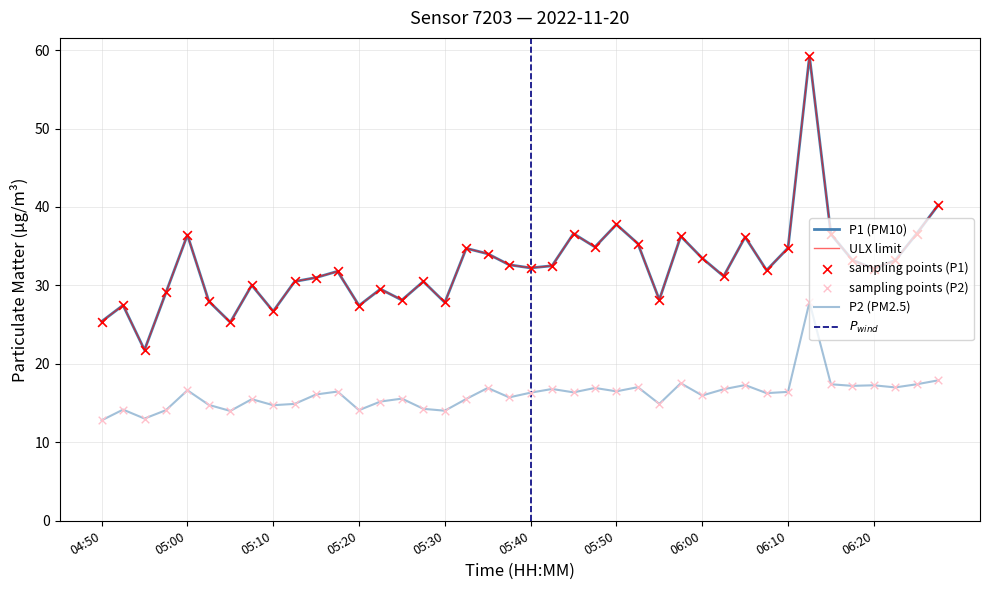

At which category is the sum across all series the highest?

06:12